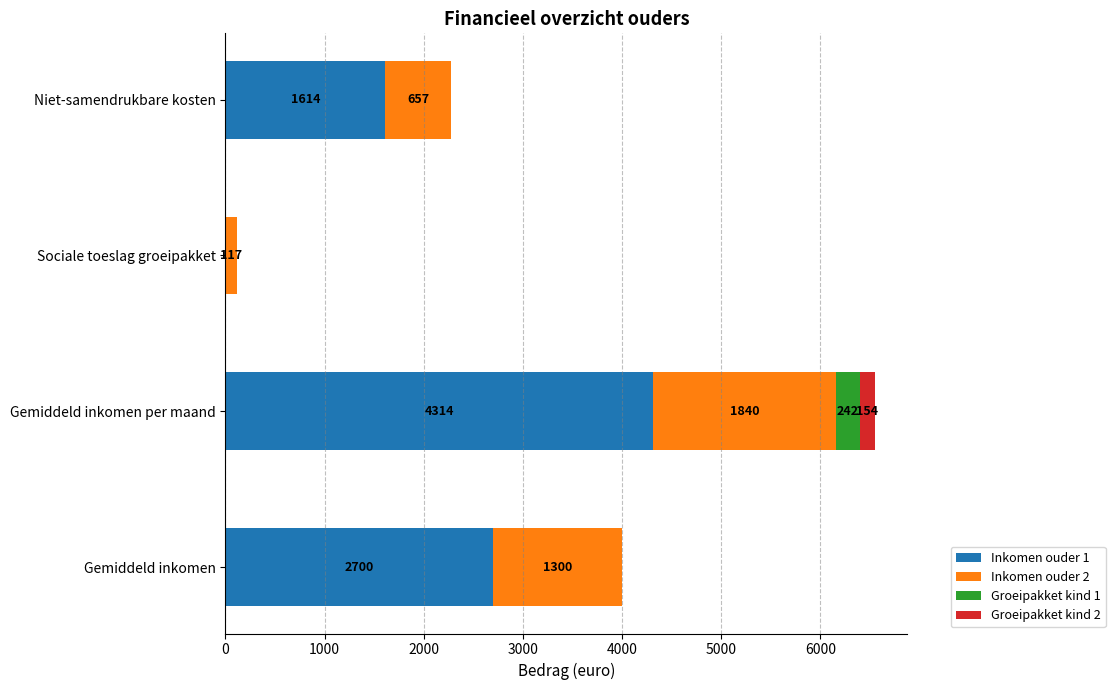

What is the total value across all series at Gemiddeld inkomen?

4000.0